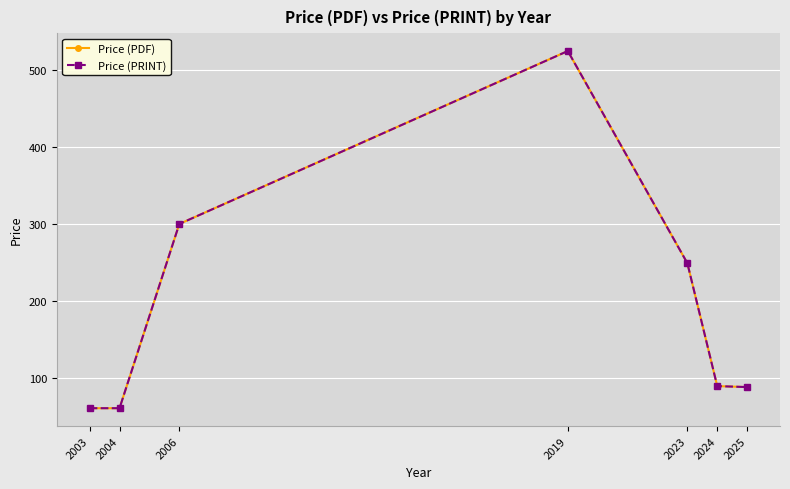

Which series has the largest range (max minus min)?

Price (PDF)